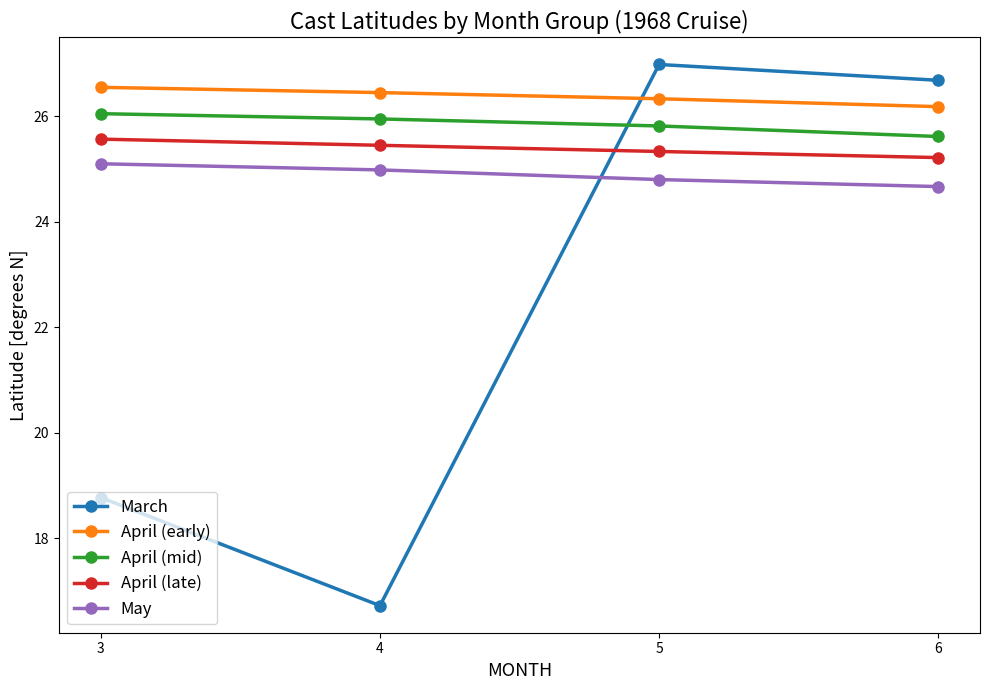

How many data points in March are less than 26?

2